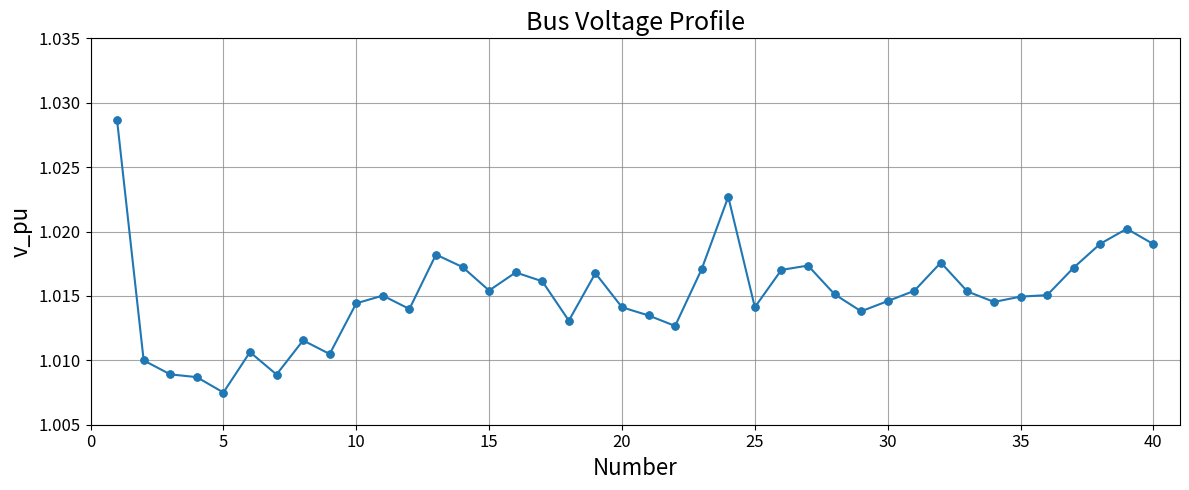

True or false: there are more than 2 points higher than both neighbors.

True